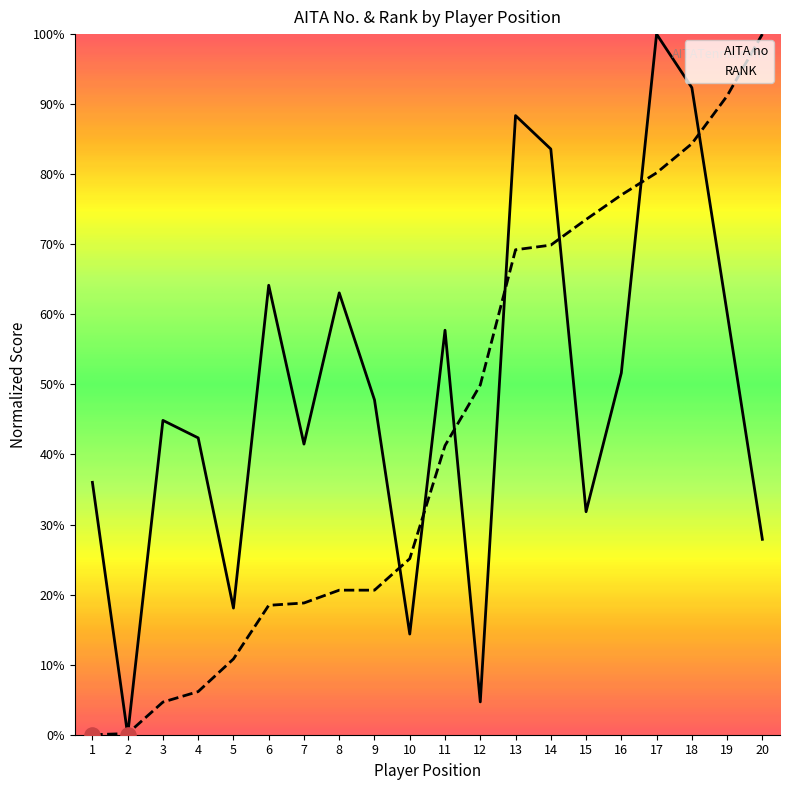

What is the total value across all series at 17?

180.2